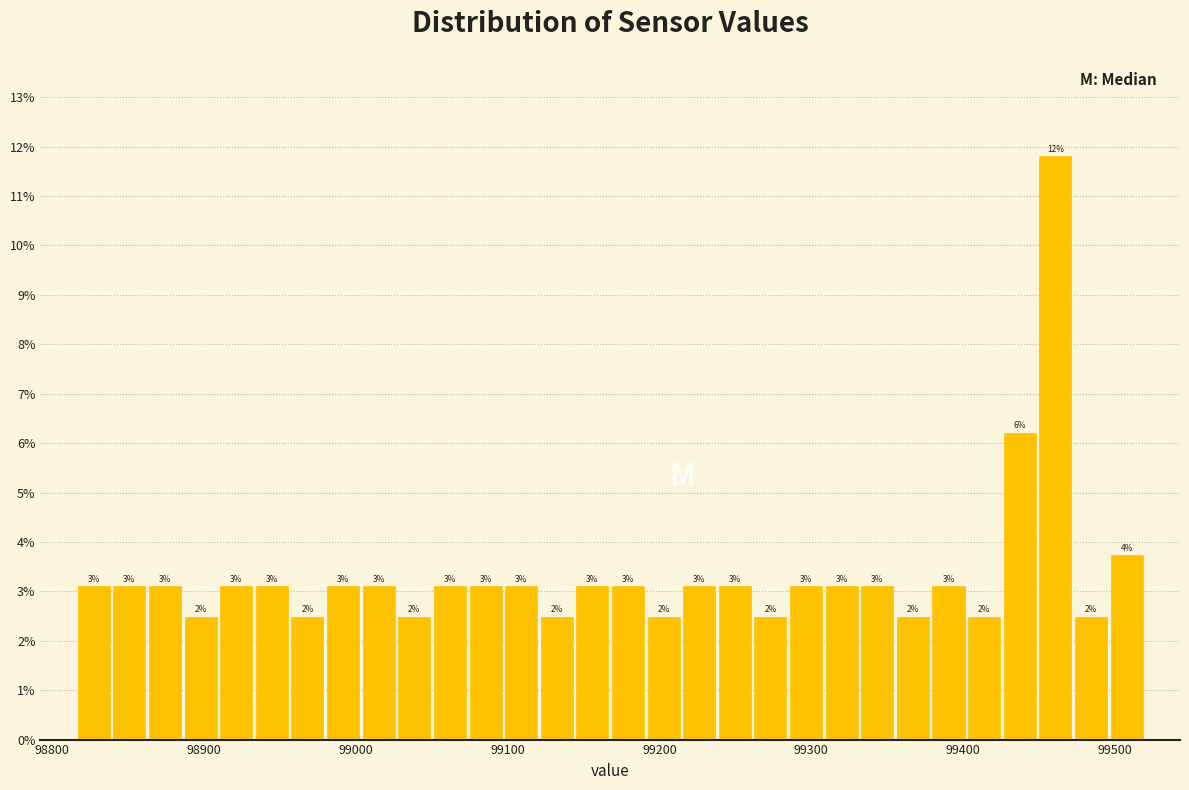

Around what value on the x-axis is the tallest bar? Give the approximate position of its centre, as read against the axis.

99460